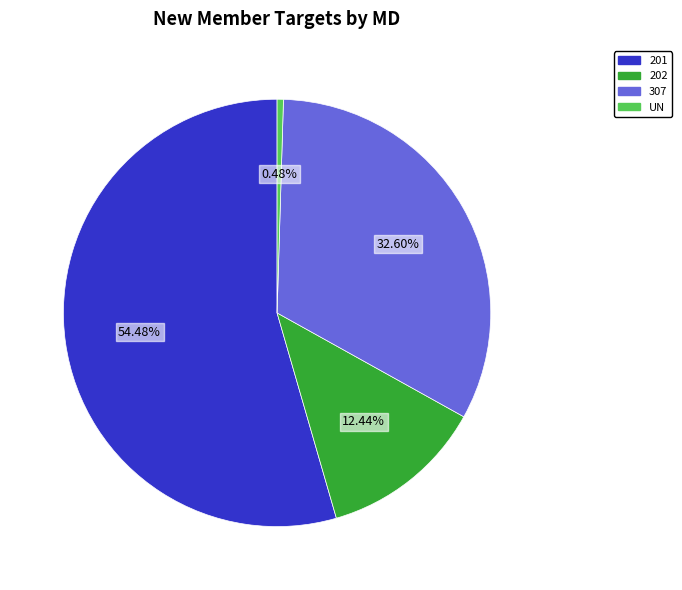

What is the largest slice in the pie chart?

201